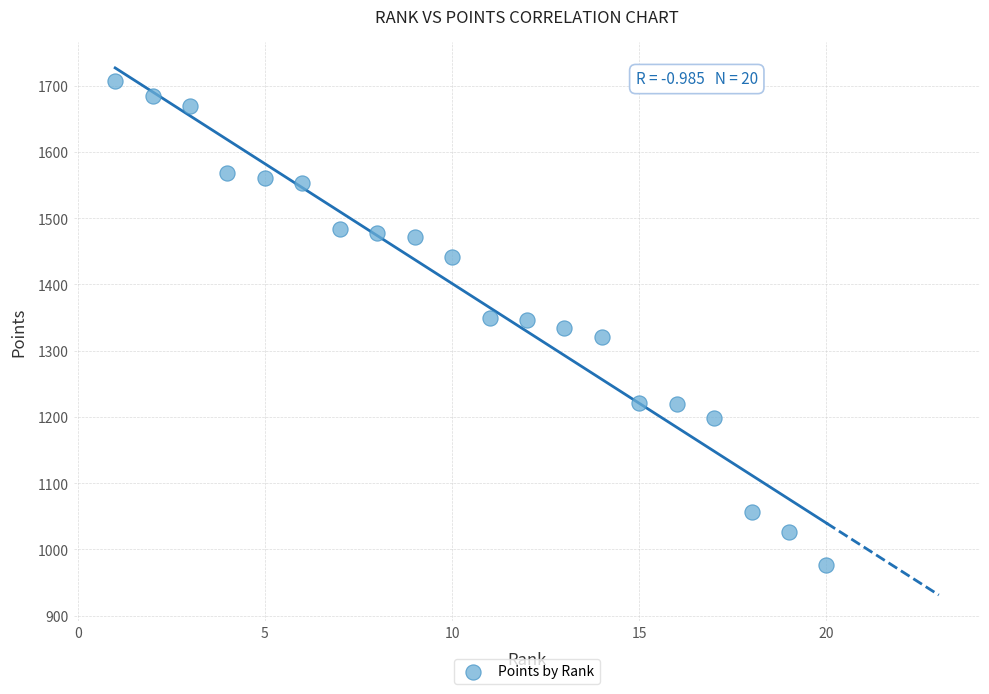

What is the range of Y values (max minus min)?

730